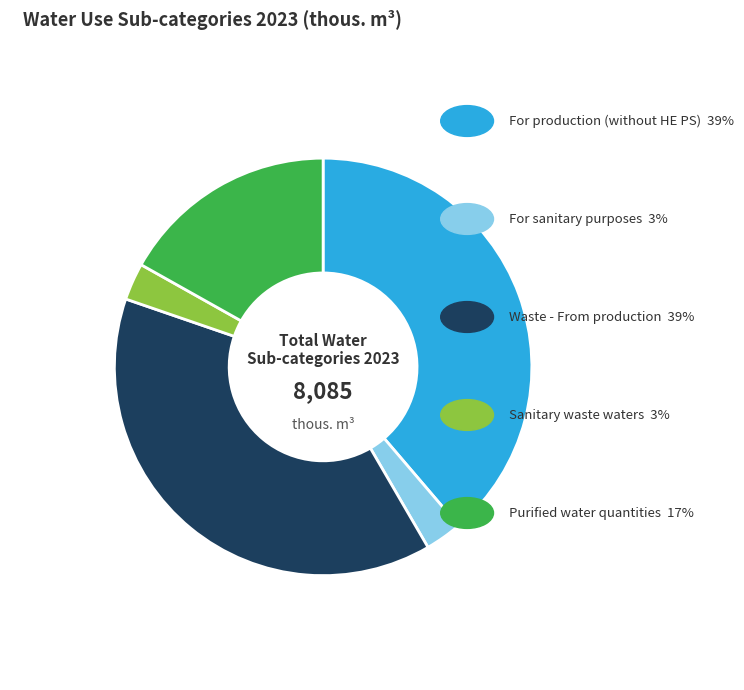

Is there a majority slice in this chart?

No